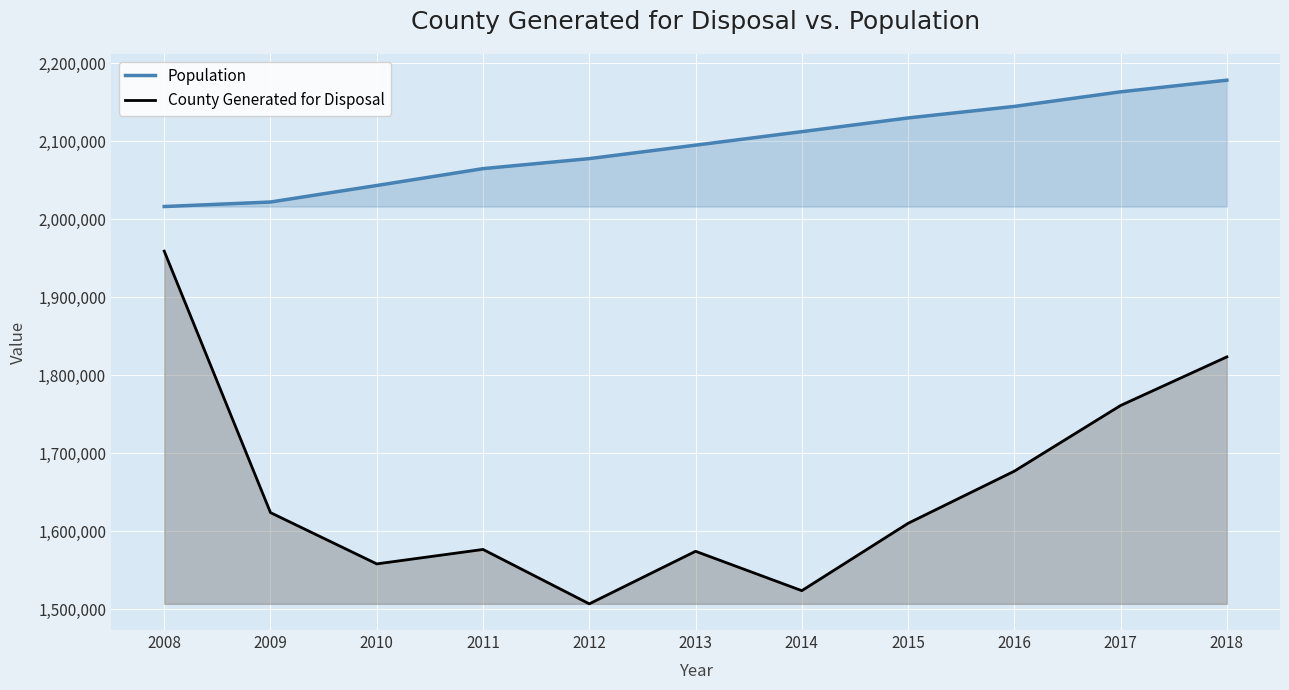

How many lines are shown in the chart?

2